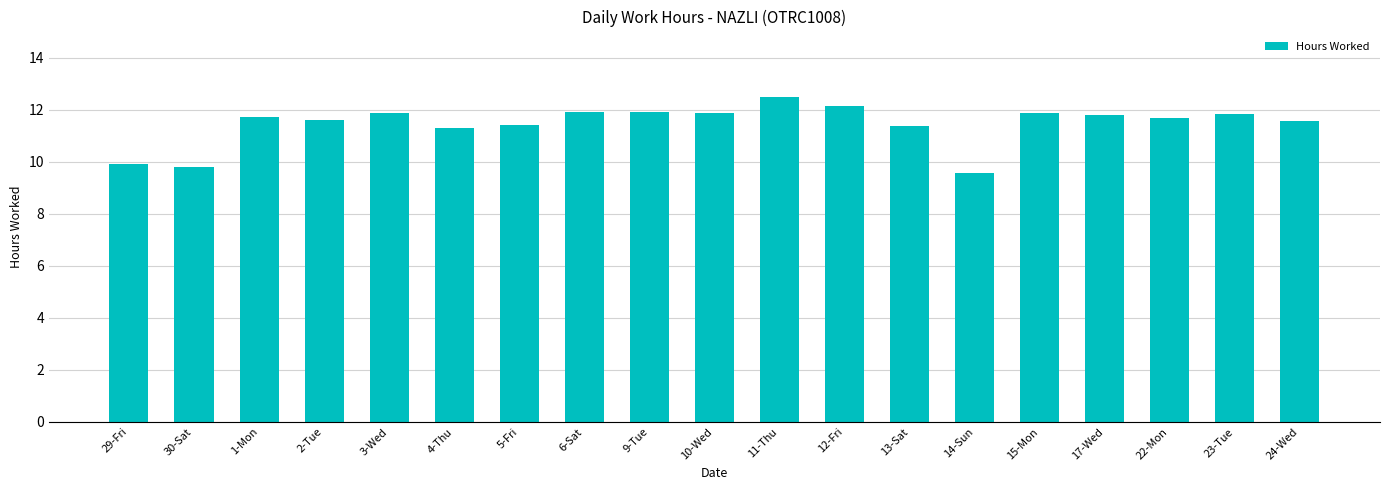

At which label does the data first exceed 11?

1-Mon